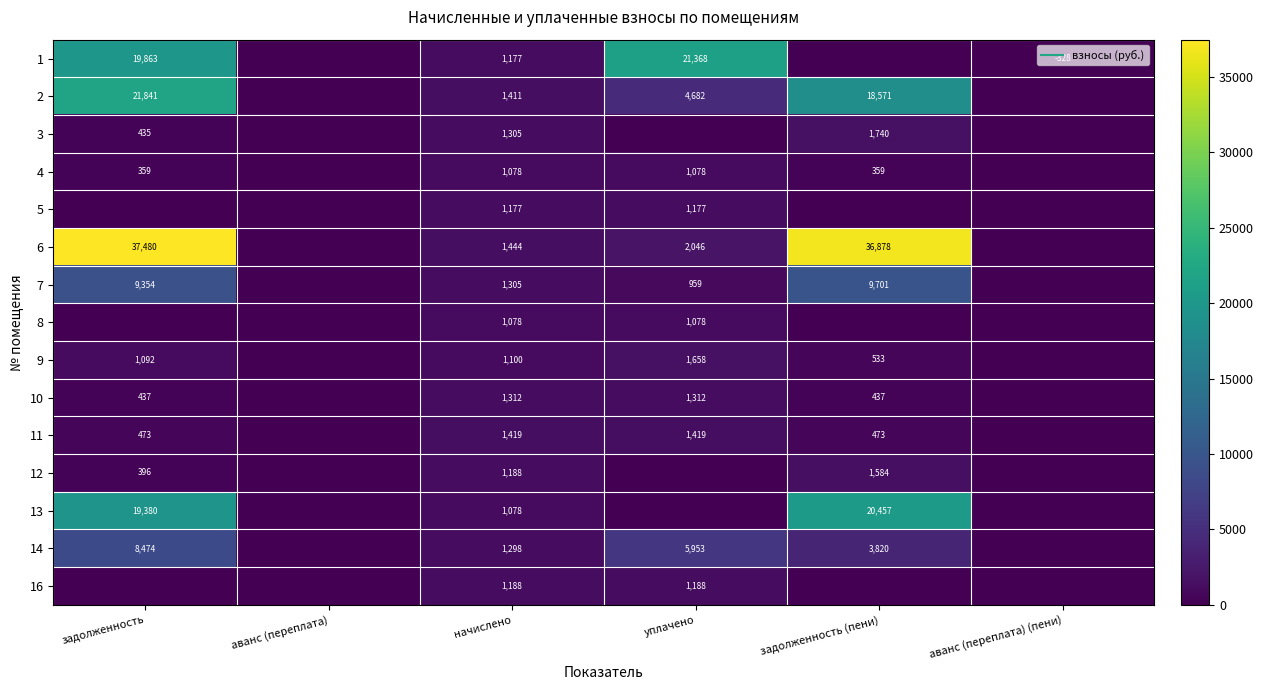

Read the 4 value at задолженность.

359.3